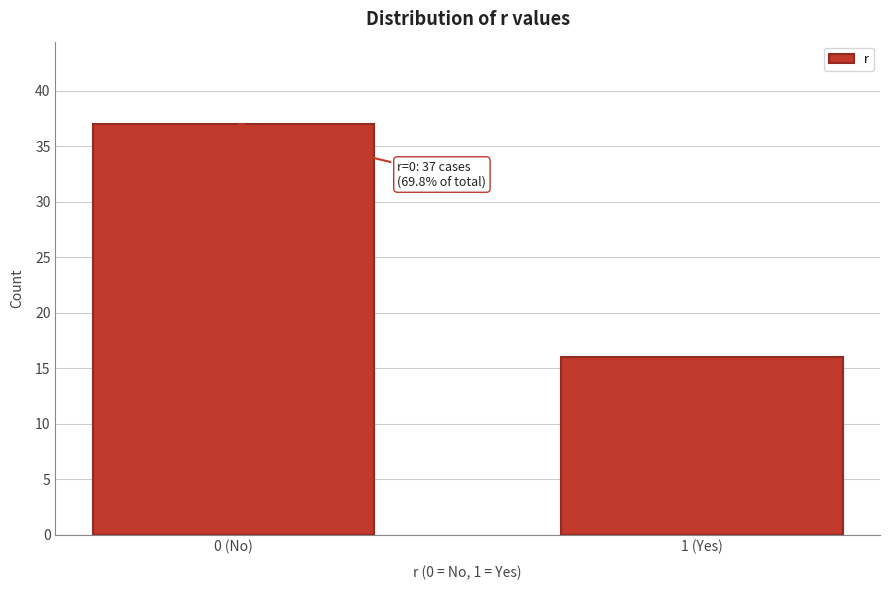

Reading right to left, transcribe all the data shown in this chart.

1 (Yes)=16	0 (No)=37